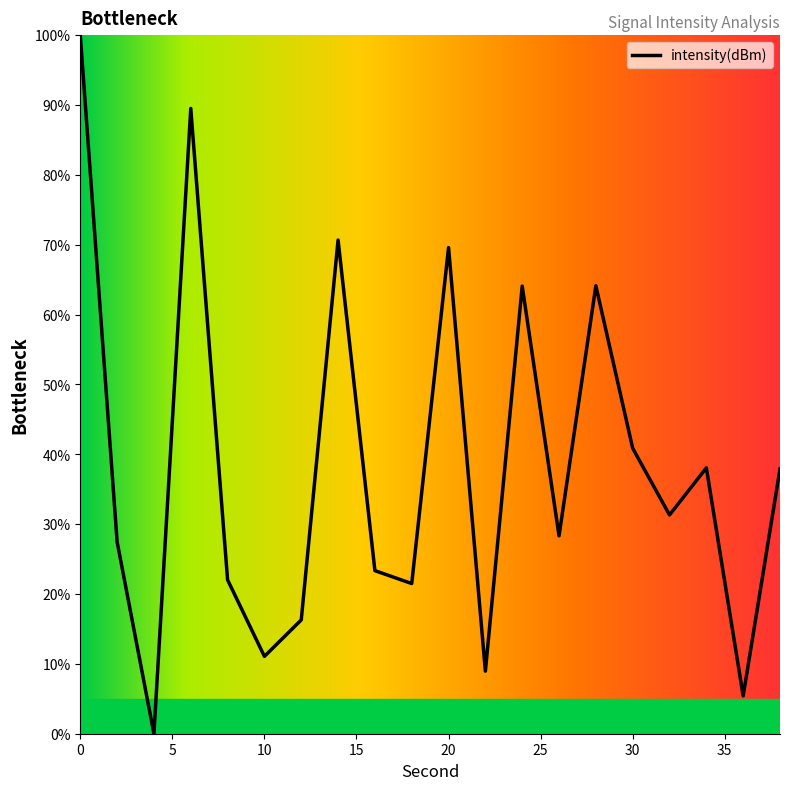

What is the maximum value shown in the chart?

100.0